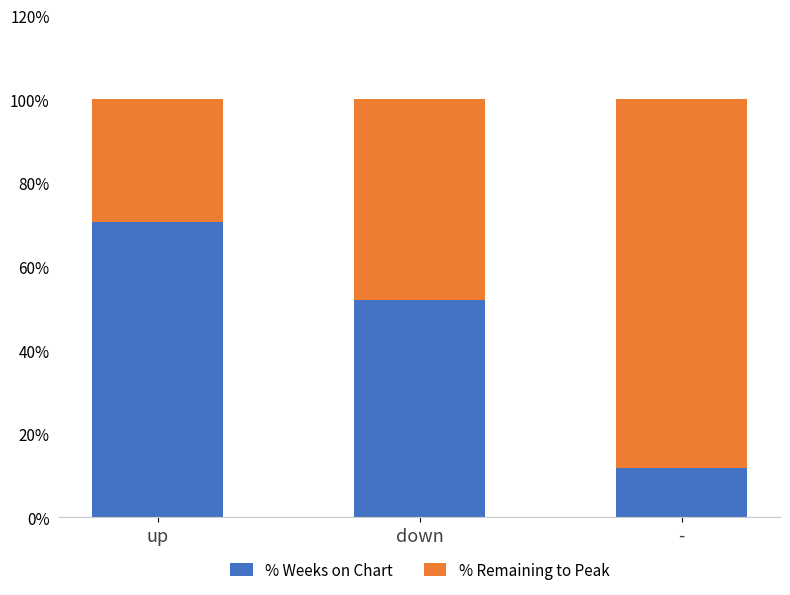

Which has a higher value, - or up?

up